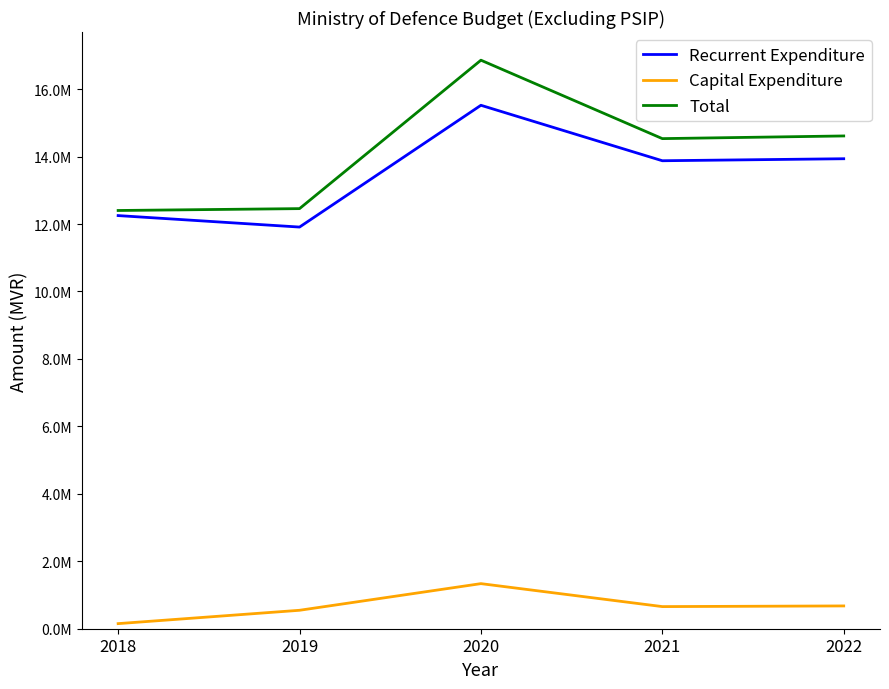

Reading right to left, extract all data points from this chart.

Recurrent Expenditure: 13936854	13877420	15522190	11910811	12251124
Capital Expenditure: 675793	656110	1337000	546838	151122
Total: 14612647	14533530	16859190	12457649	12402246